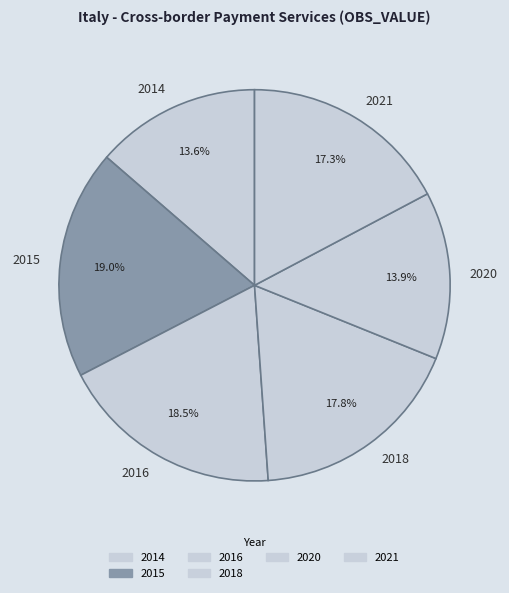

How many segments does this pie chart have?

6